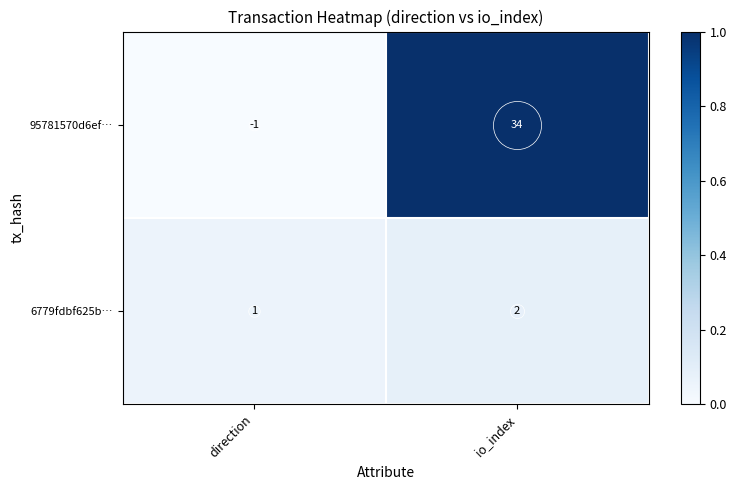

What is the greatest value displayed?

34